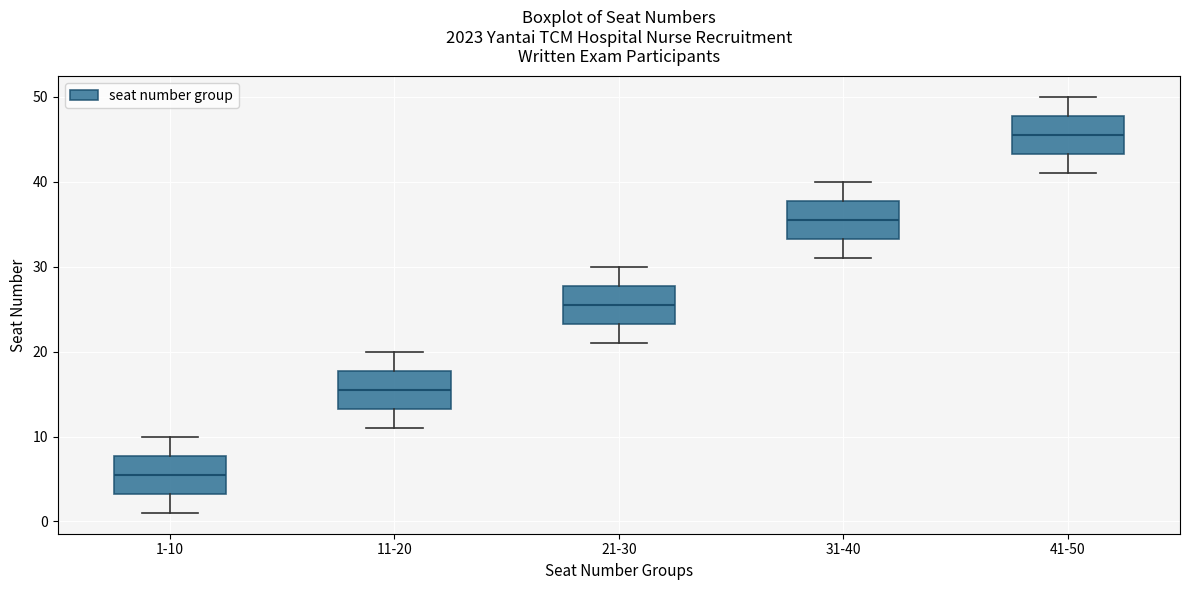

Reading left to right, transcribe this box plot: for each box, give where its median line is, the range the box spans, and where its two whiskers end, as read against the y-axis. The values are not printed on the chart, so give them approximately, as read against the axis.

1-10: median 6, box 3 to 8, whiskers 1 to 10
11-20: median 16, box 13 to 18, whiskers 11 to 20
21-30: median 26, box 23 to 28, whiskers 21 to 30
31-40: median 36, box 33 to 38, whiskers 31 to 40
41-50: median 46, box 43 to 48, whiskers 41 to 50